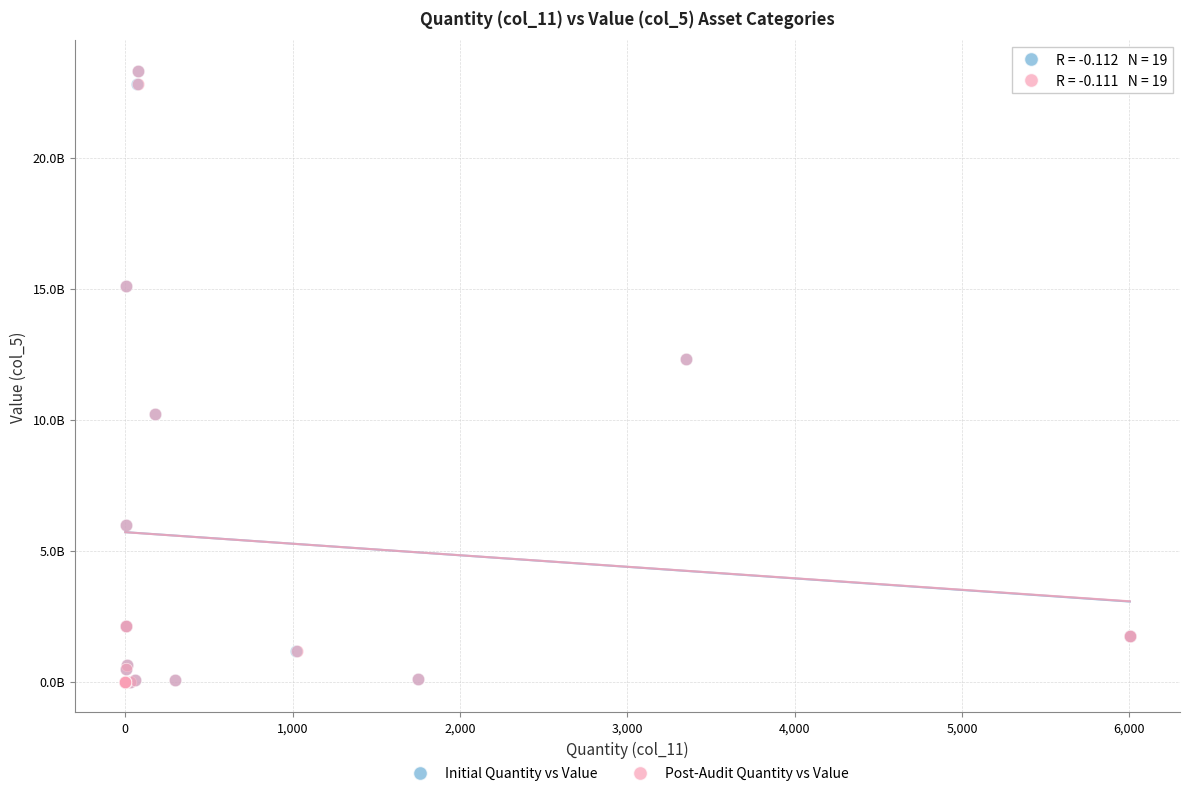

What are all the series names shown in the legend?

Initial Quantity vs Value, Post-Audit Quantity vs Value